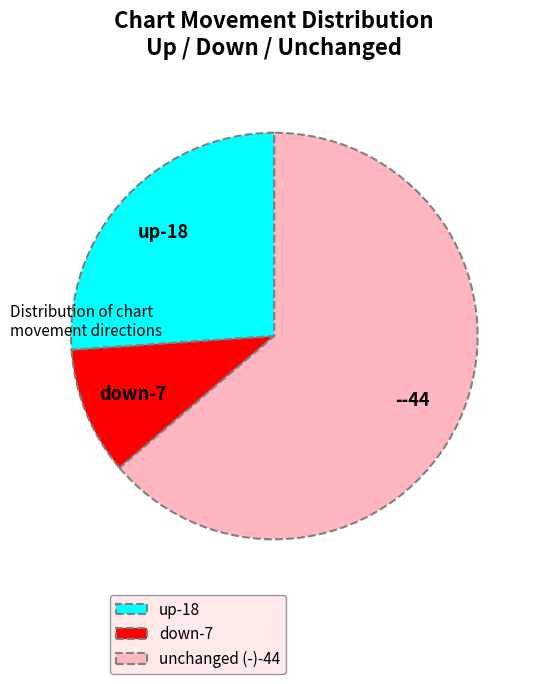

Is there any slice that represents more than half of the pie?

Yes